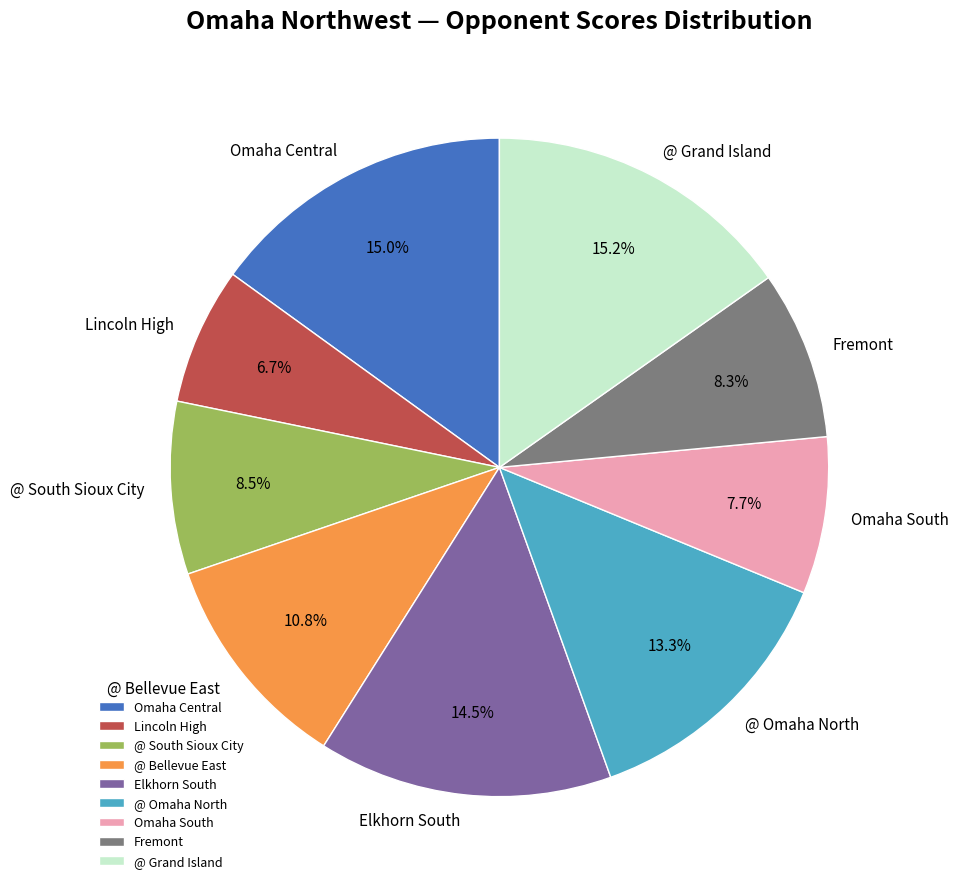

What is the smallest slice in the pie chart?

Lincoln High